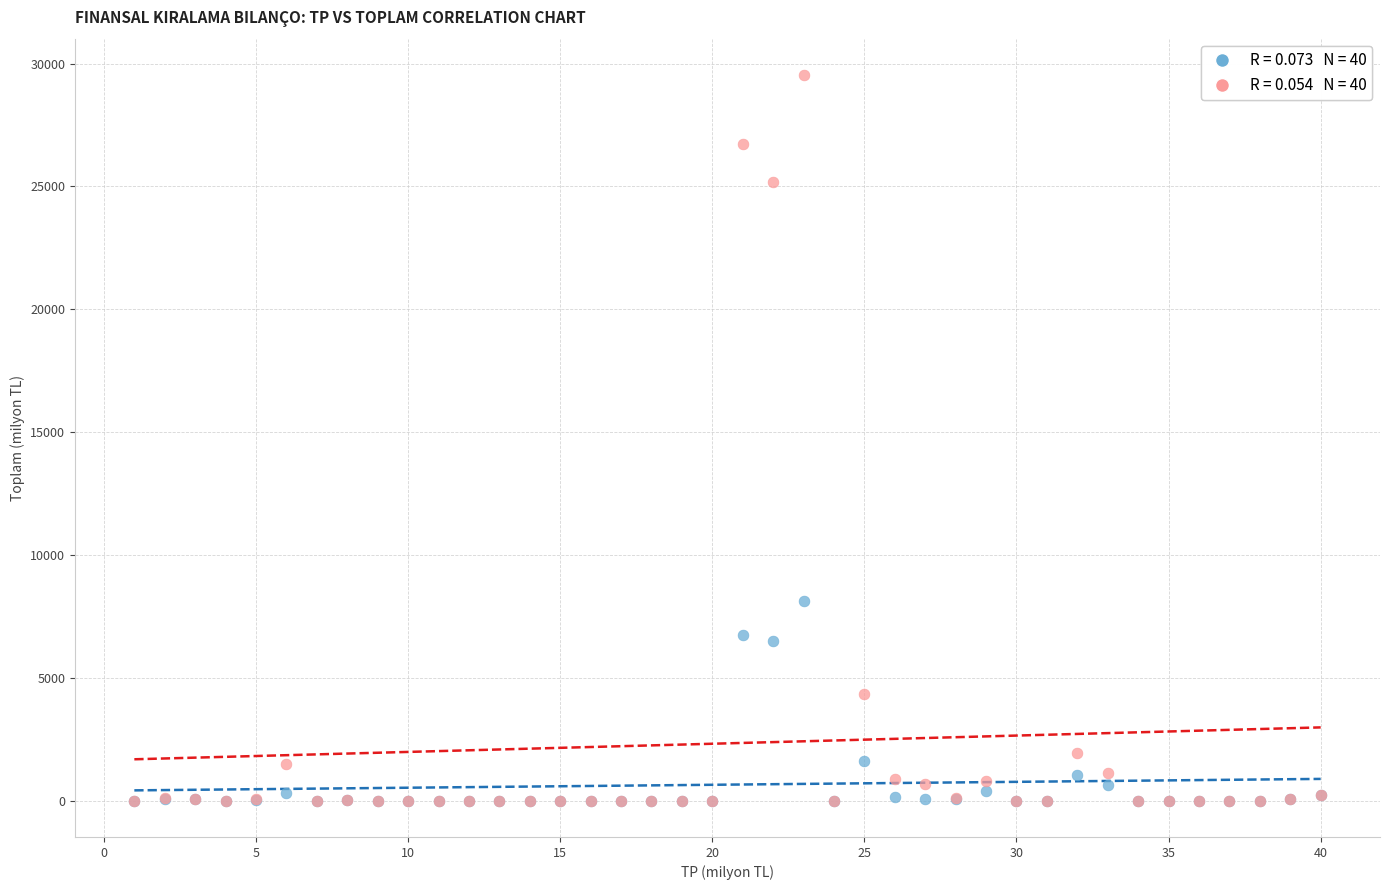

Across all series, what Y value is closest to 14767?

8132.8